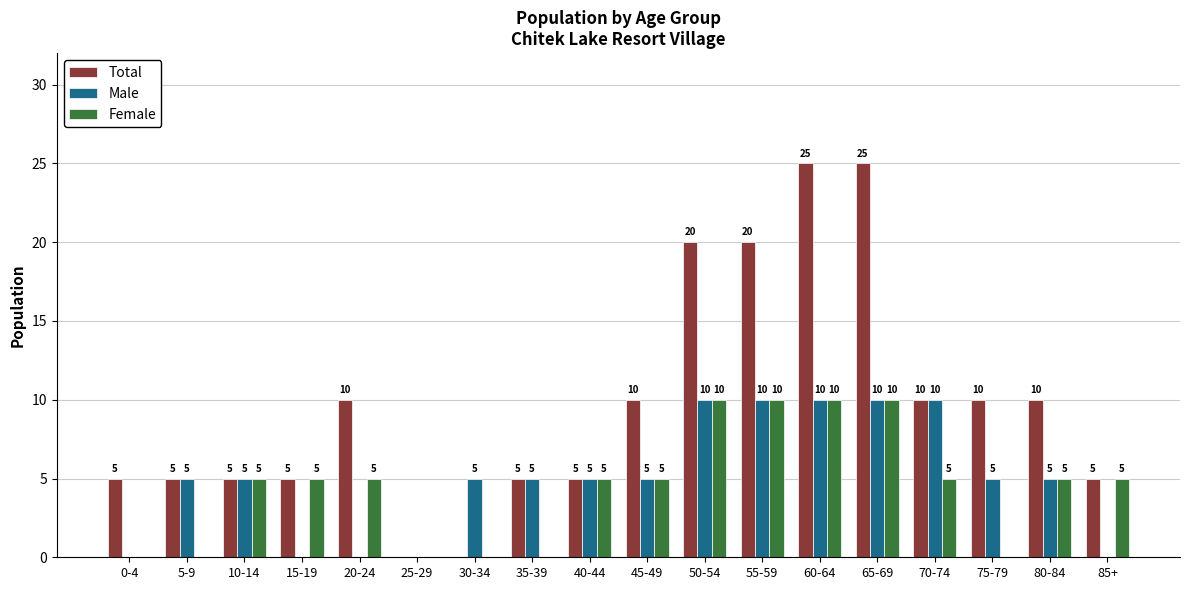

What is the maximum value shown in the chart?

25